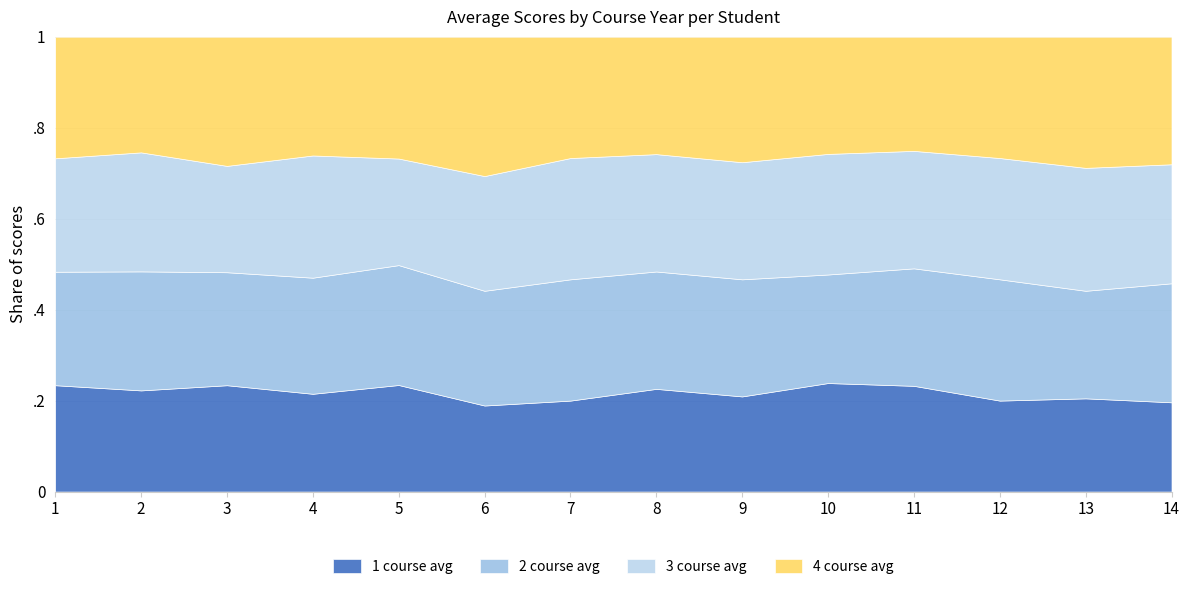

What is the average value of the 3 course avg series?

4.3